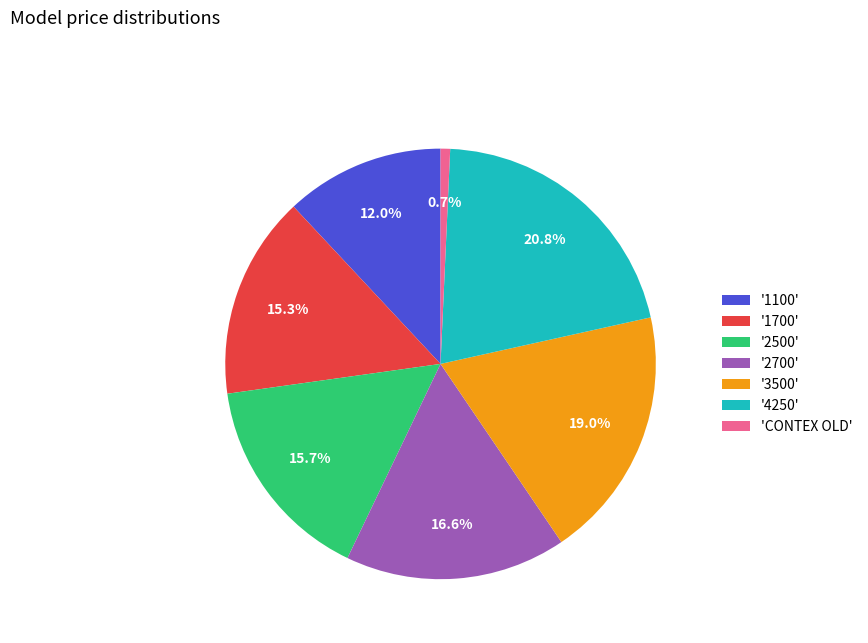

Approximately how many times larger is the value at '1700' compared to 'CONTEX OLD'?

21.3